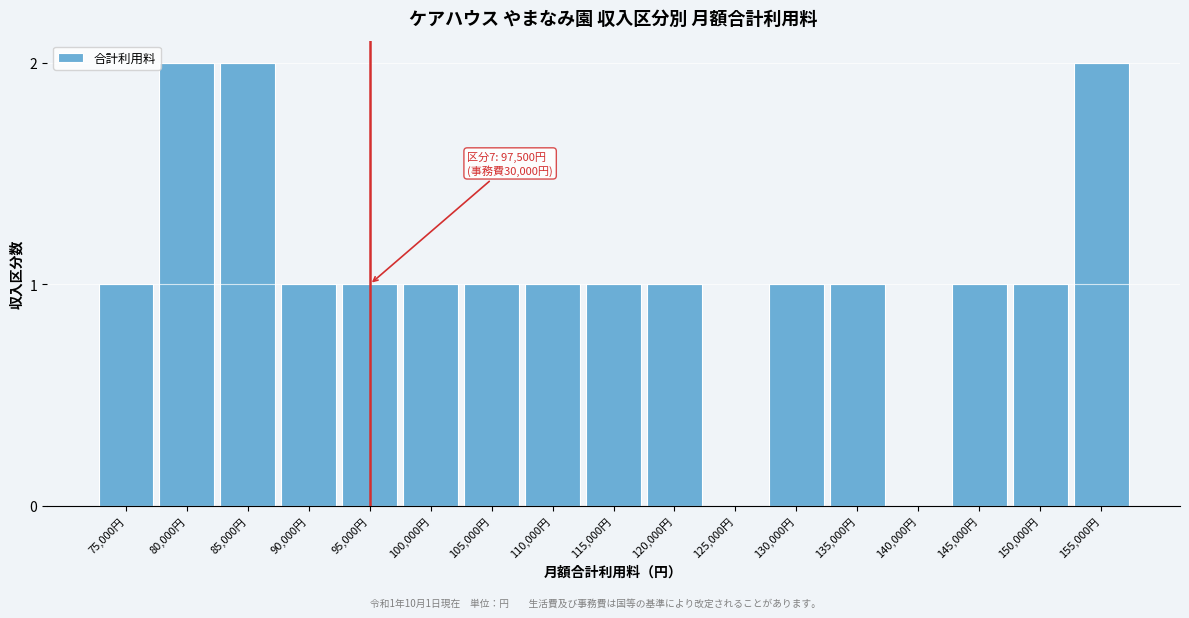

Reading left to right, what are all the values shown in this chart?

75,000円=1	80,000円=2	85,000円=2	90,000円=1	95,000円=1	100,000円=1	105,000円=1	110,000円=1	115,000円=1	120,000円=1	125,000円=0	130,000円=1	135,000円=1	140,000円=0	145,000円=1	150,000円=1	155,000円=2